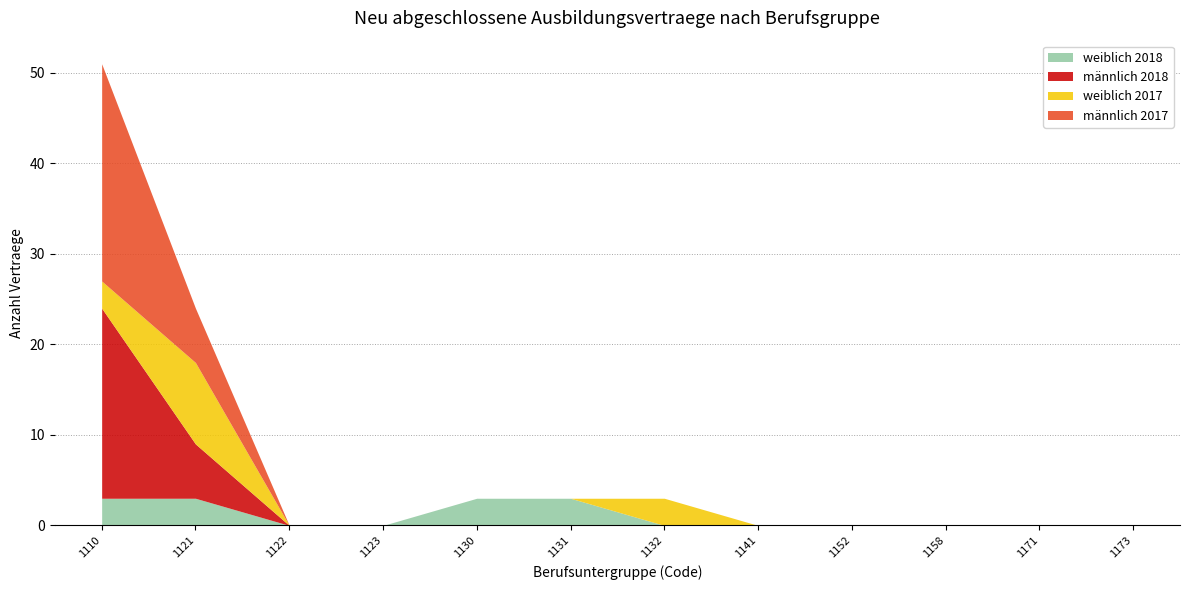

What is the difference between the maximum and minimum values in the weiblich_2017 series?

9